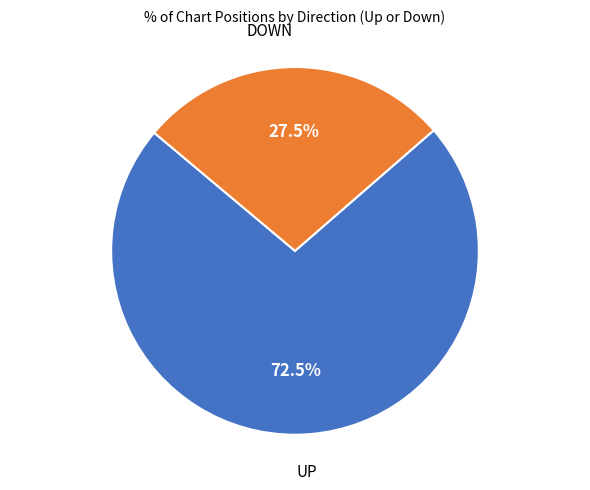

To the nearest percent, what is the average slice percentage?

50%